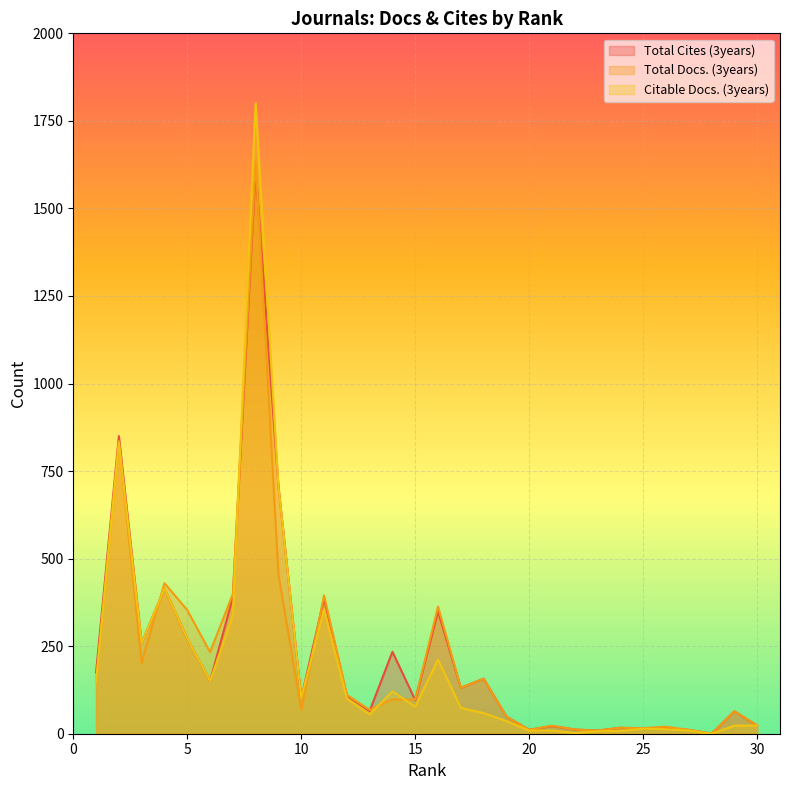

At which label is Total Cites (3years) closest to 805?

2